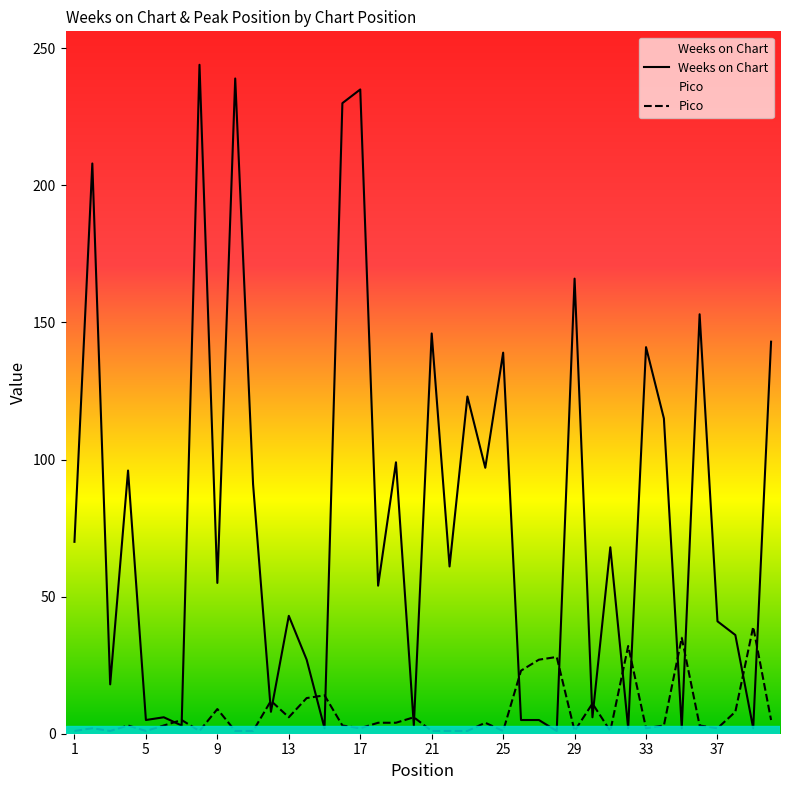

Reading right to left, list all the values displayed in this chart.

Weeks on Chart: 143	2	36	41	153	2	115	141	2	68	6	166	1	5	5	139	97	123	61	146	3	99	54	235	230	2	27	43	8	91	239	55	244	3	6	5	96	18	208	70
Pico: 5	39	8	2	3	35	3	2	32	1	11	1	28	27	23	1	4	1	1	1	6	4	4	2	3	14	13	6	12	1	1	9	1	5	3	1	3	1	2	1